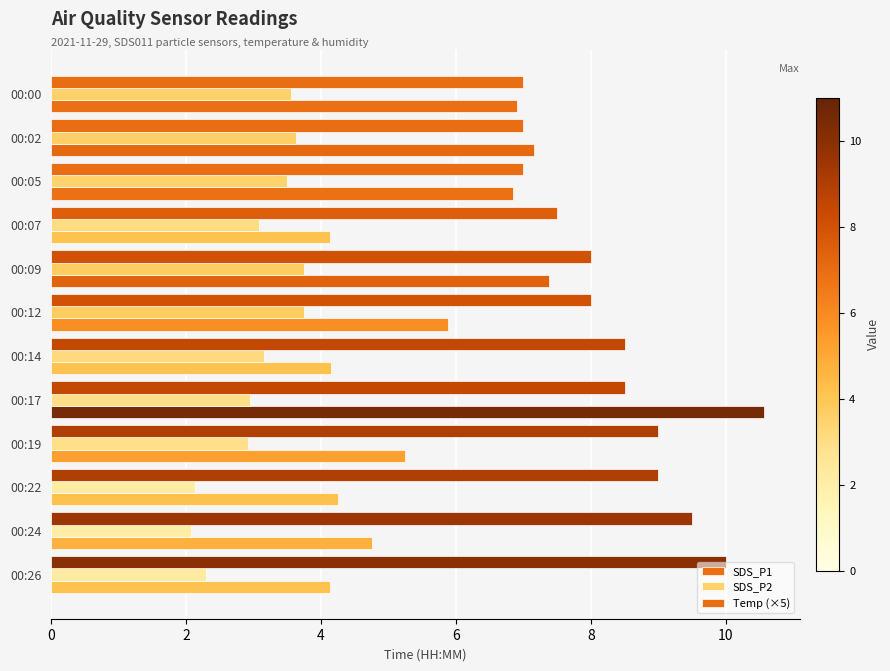

Count the number of data series in this chart.

3